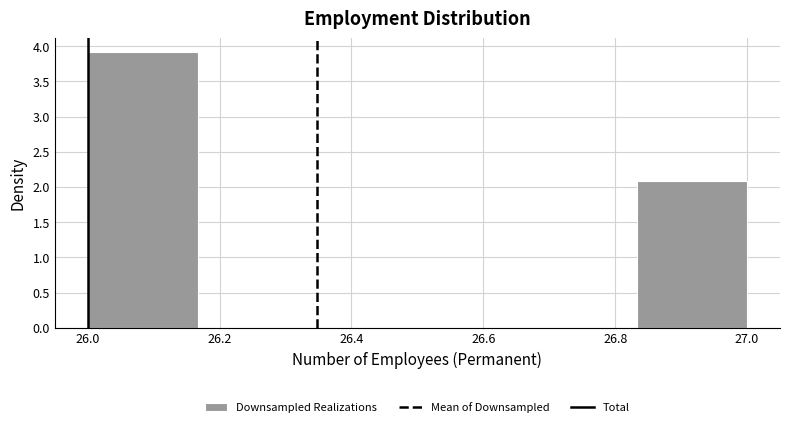

Reading left to right, list every bar in this chart as the range it spans on the x-axis followed by its height. Neither the bar edges nor the heights are printed on the chart, so give them approximately, as read against the axes.

26.00 to 26.16: 3.9
26.16 to 26.34: 0
26.34 to 26.50: 0
26.50 to 26.66: 0
26.66 to 26.84: 0
26.84 to 27.00: 2.1